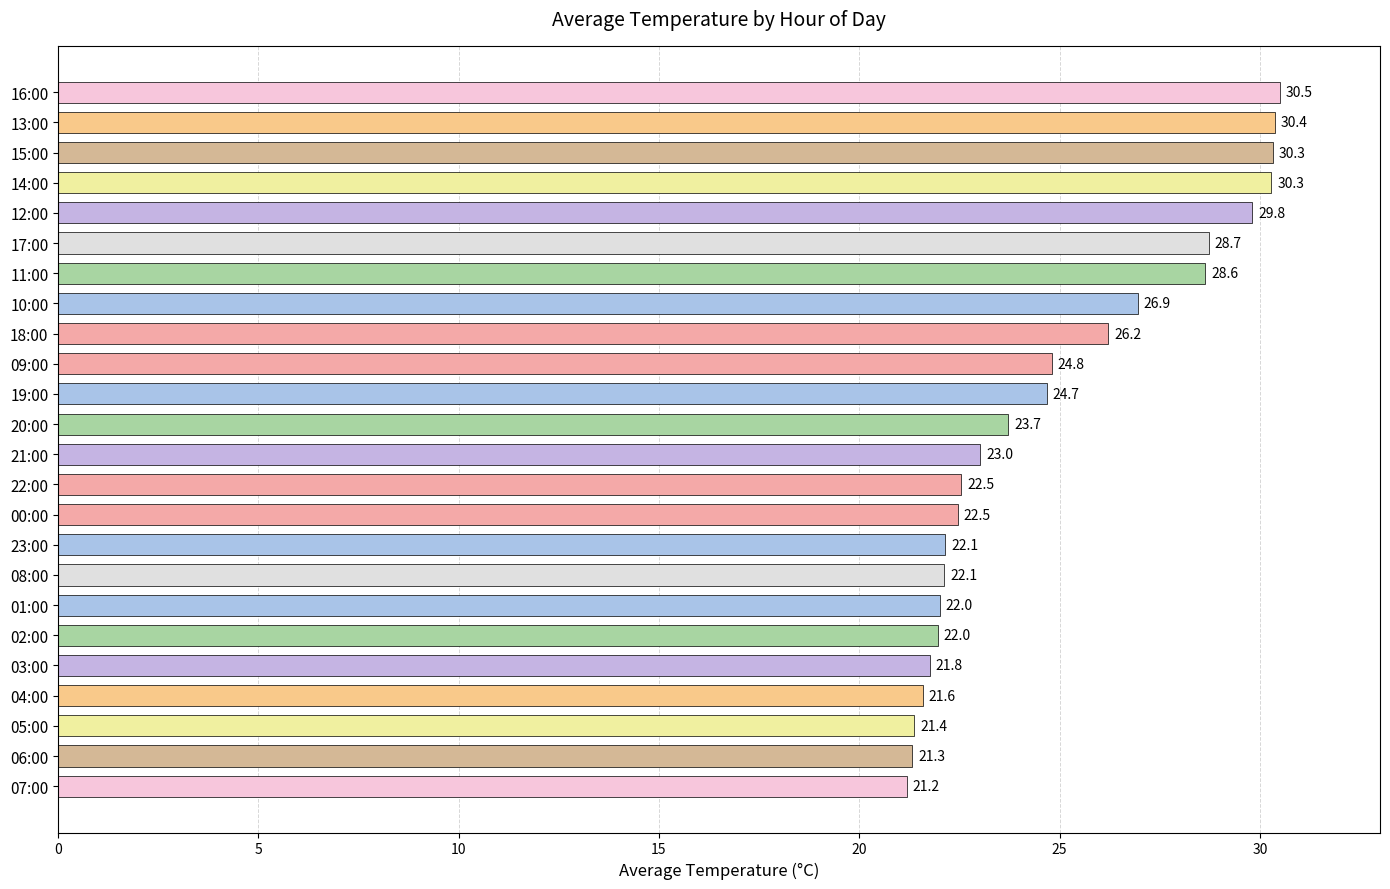

Is it true that the value at 16:00 is 20.4?

False